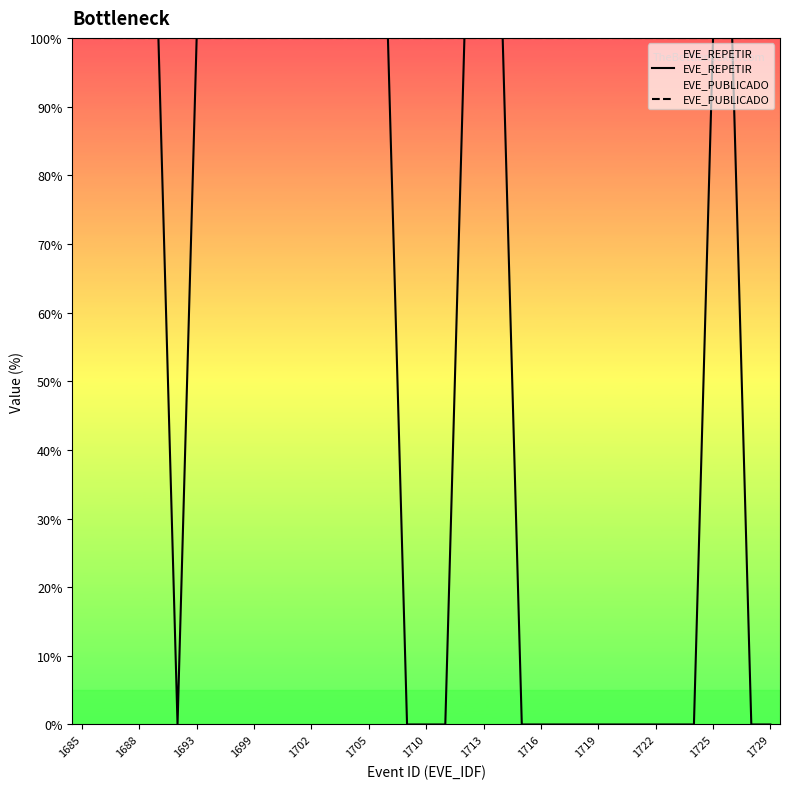

What is the average value of the EVE_REPETIR series?

57